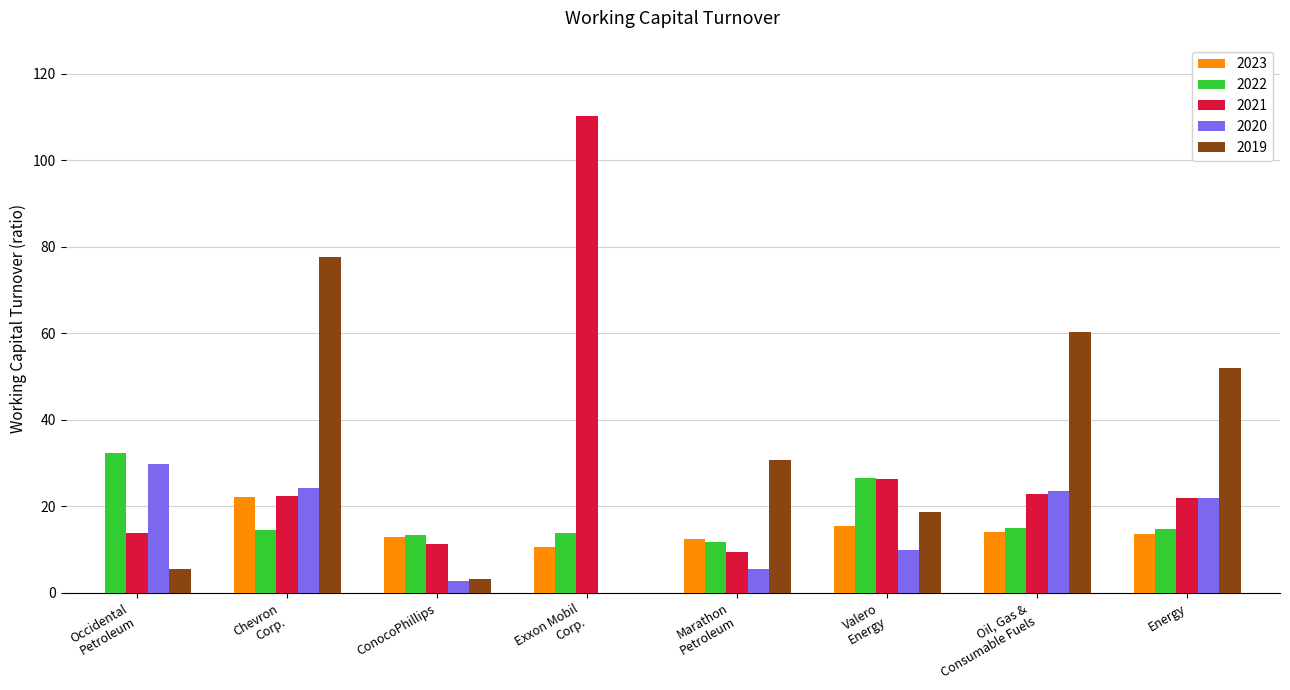

What is the sum of all 2019 values?

248.2